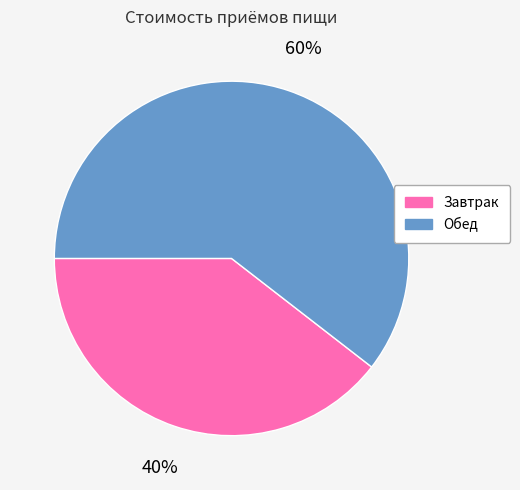

To the nearest percent, what is the combined percentage of Завтрак and Обед?

100%